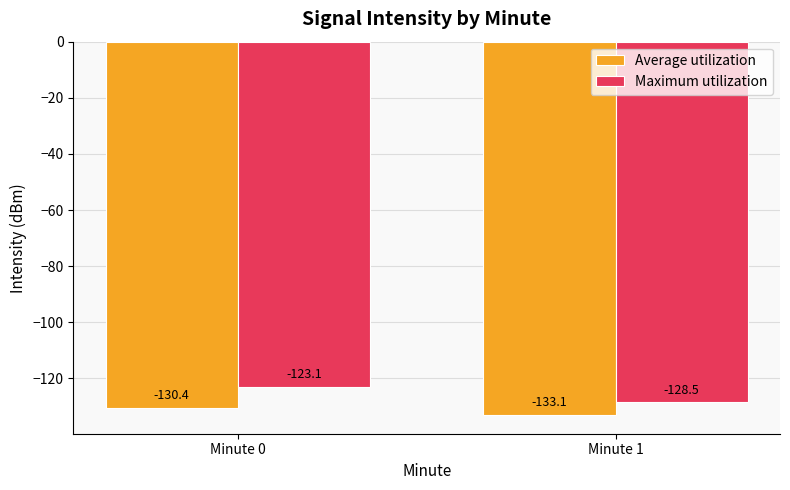

Which category has the highest value in the Average utilization series?

Minute 0